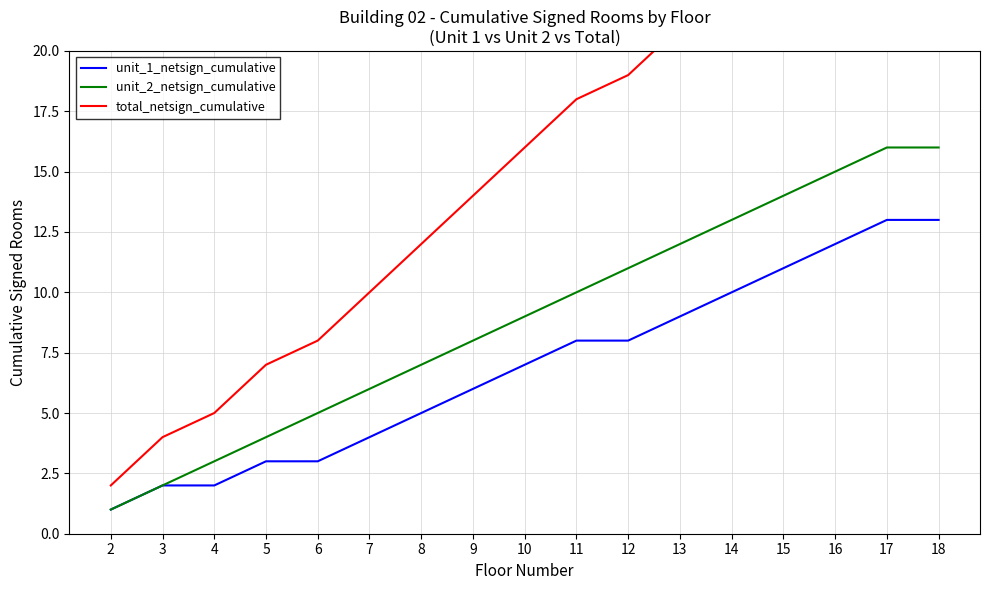

At which category does the chart reach its minimum across all series?

2